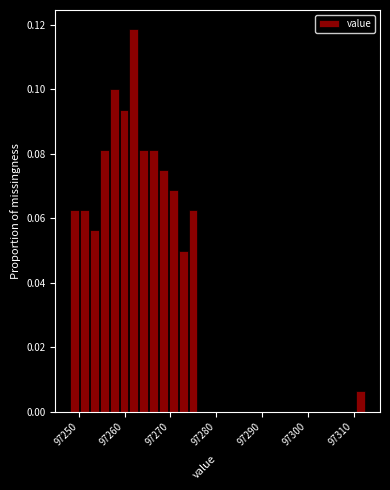

Around what value on the x-axis is the tallest bar? Give the approximate position of its centre, as read against the axis.

97262